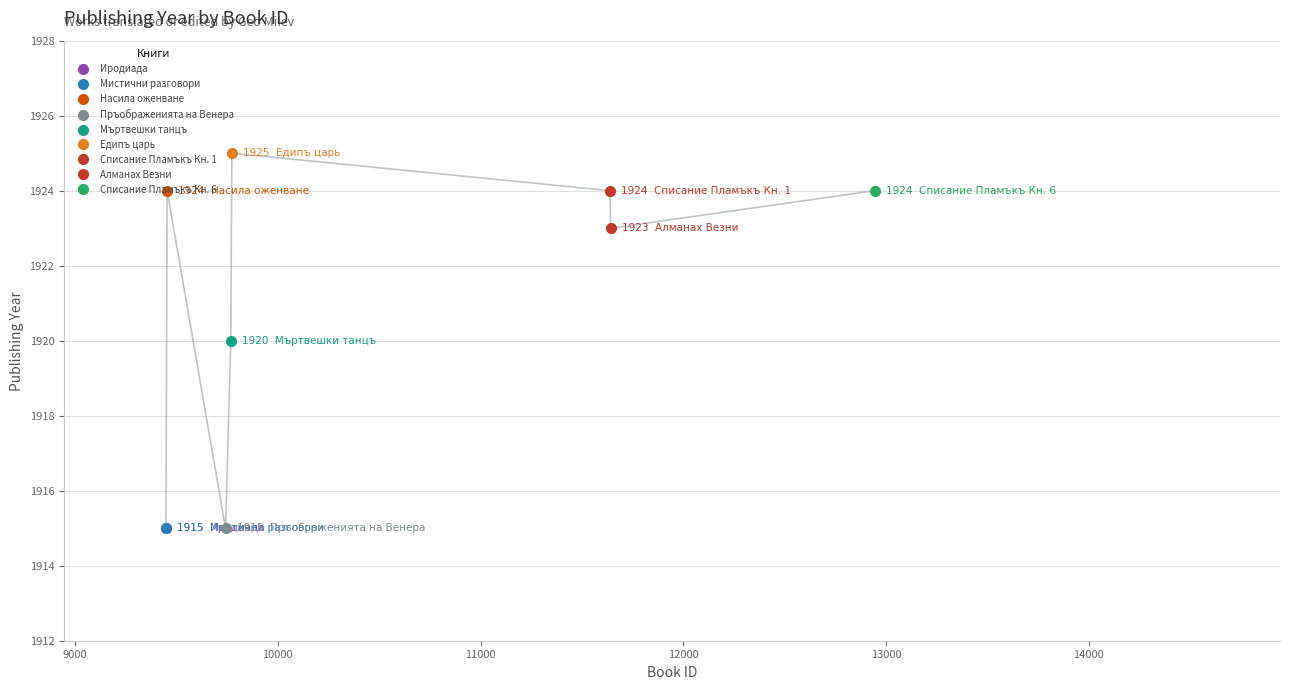

The value at 11638 is 1924. True or false?

True